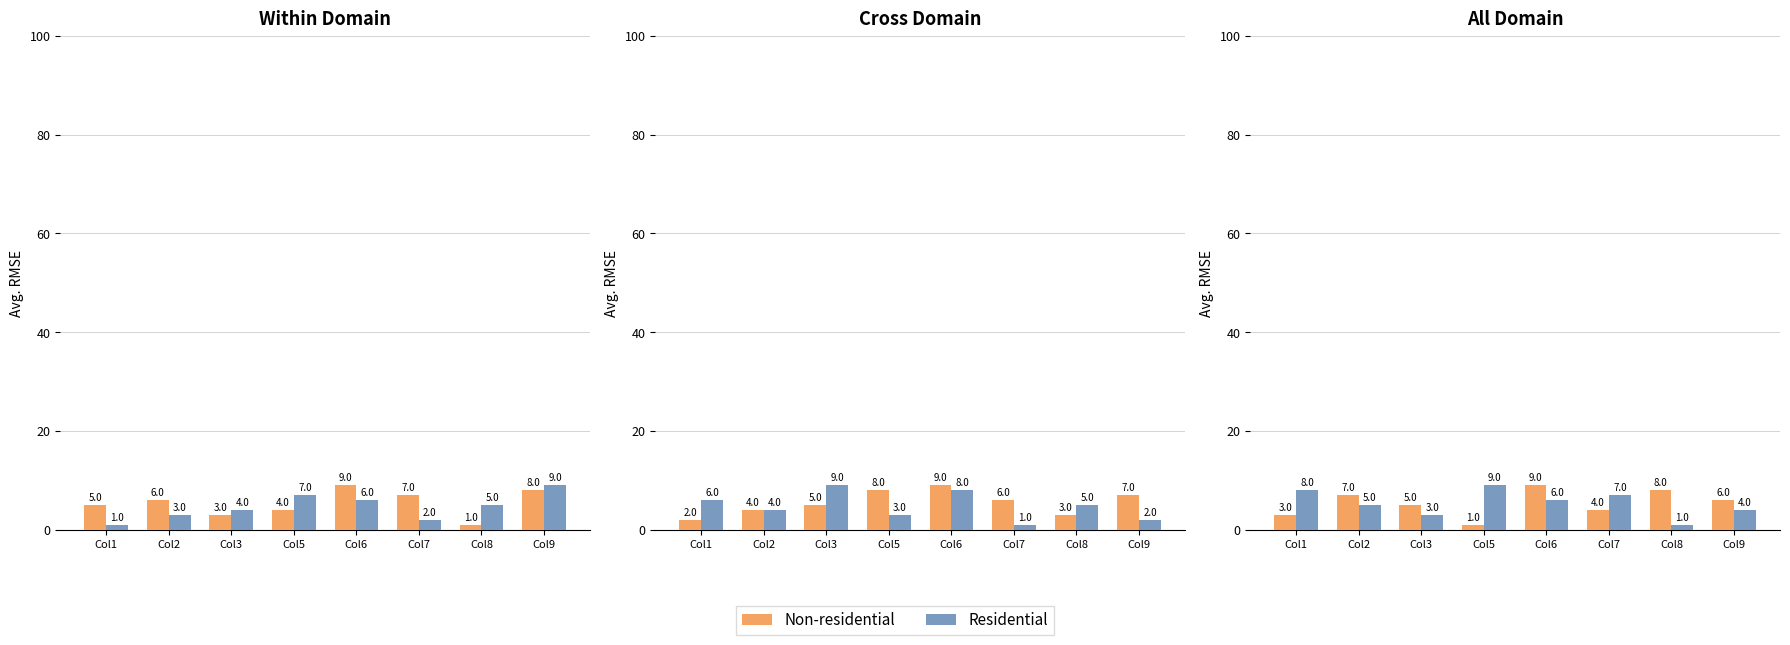

At which category is the sum across all series the highest?

Col6